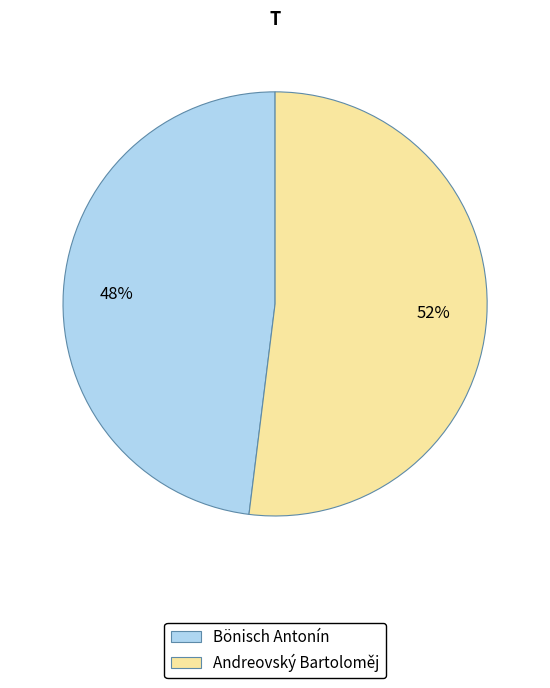

Which slice is the smallest?

Bönisch Antonín